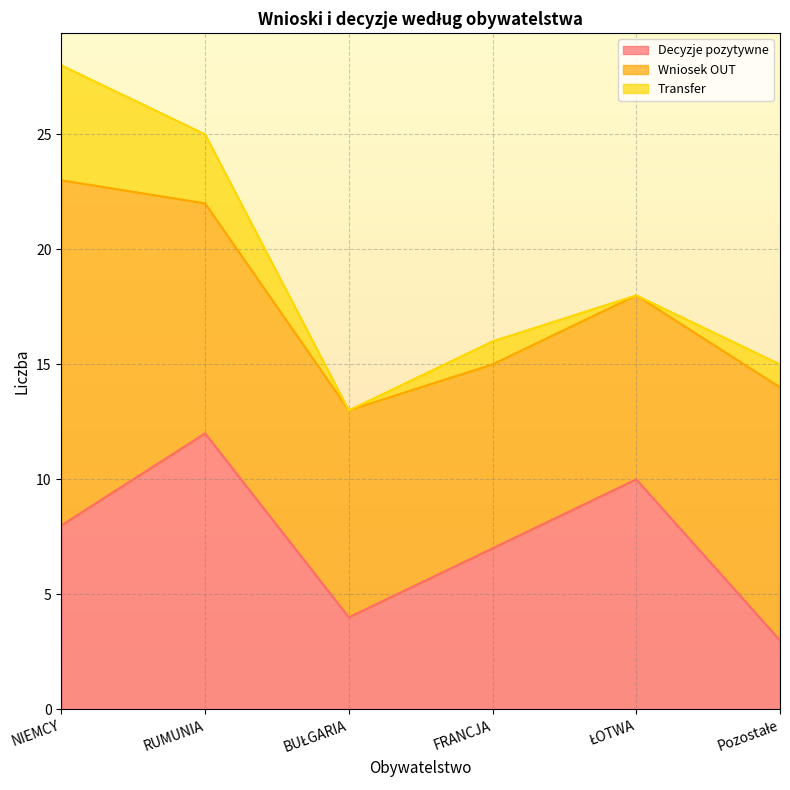

Which label corresponds to the largest value in the chart?

NIEMCY